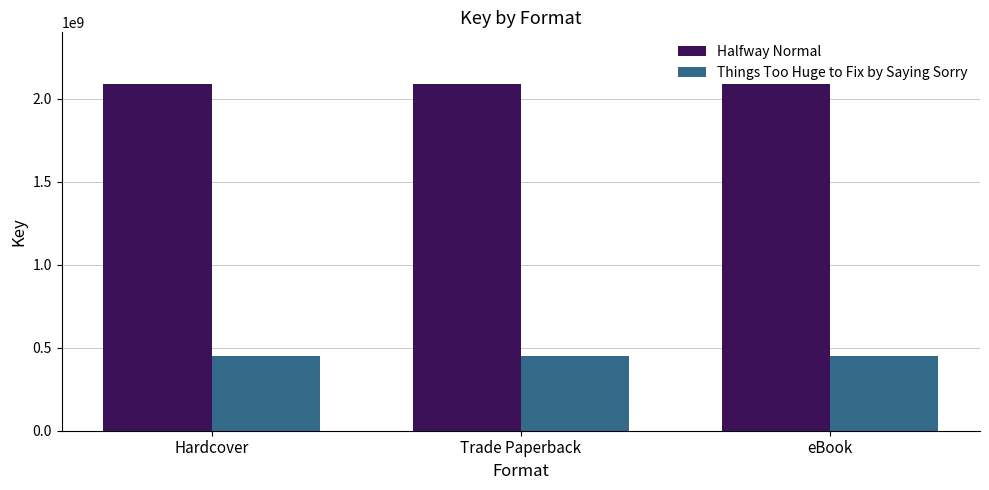

Reading left to right, list all the values displayed in this chart.

Halfway Normal: Hardcover=2085914975	Trade Paperback=2085914975	eBook=2085914975
Things Too Huge to Fix by Saying Sorry: Hardcover=452188401	Trade Paperback=452188401	eBook=452188401